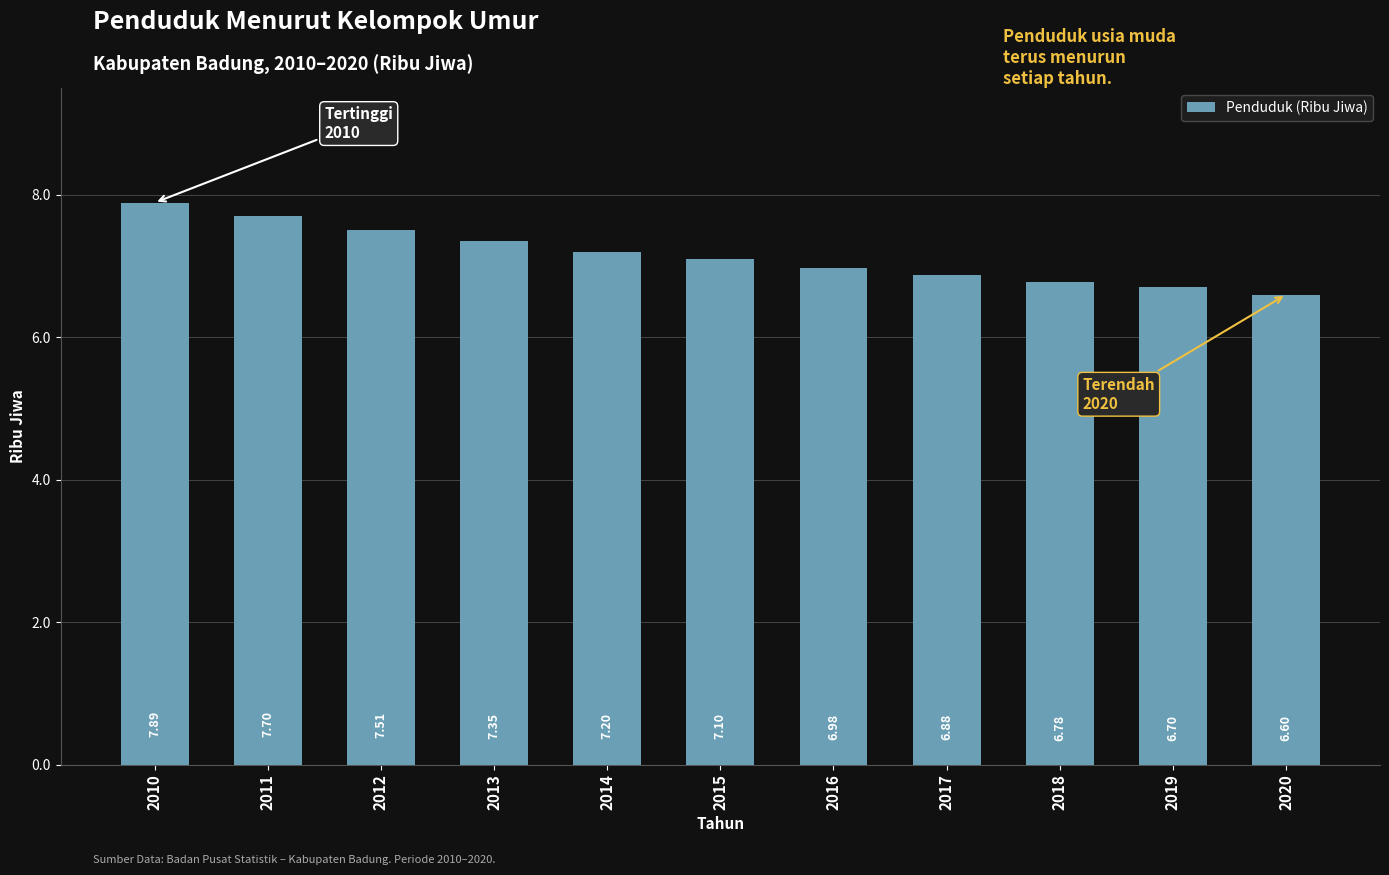

What is the ratio of the value at 2015 to the value at 2013?

1.0